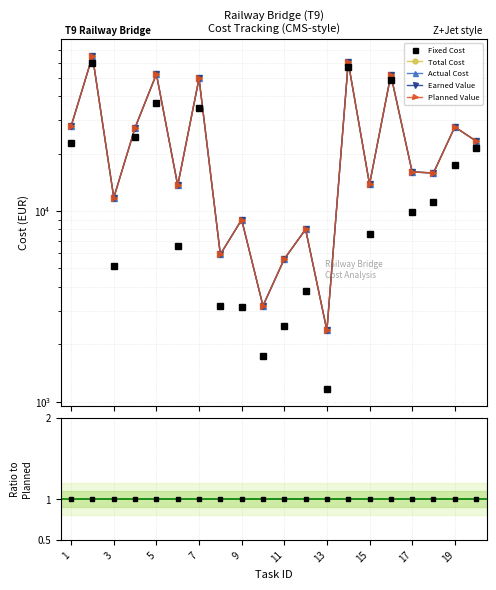

Does the chart display data point markers on the line(s)?

Yes